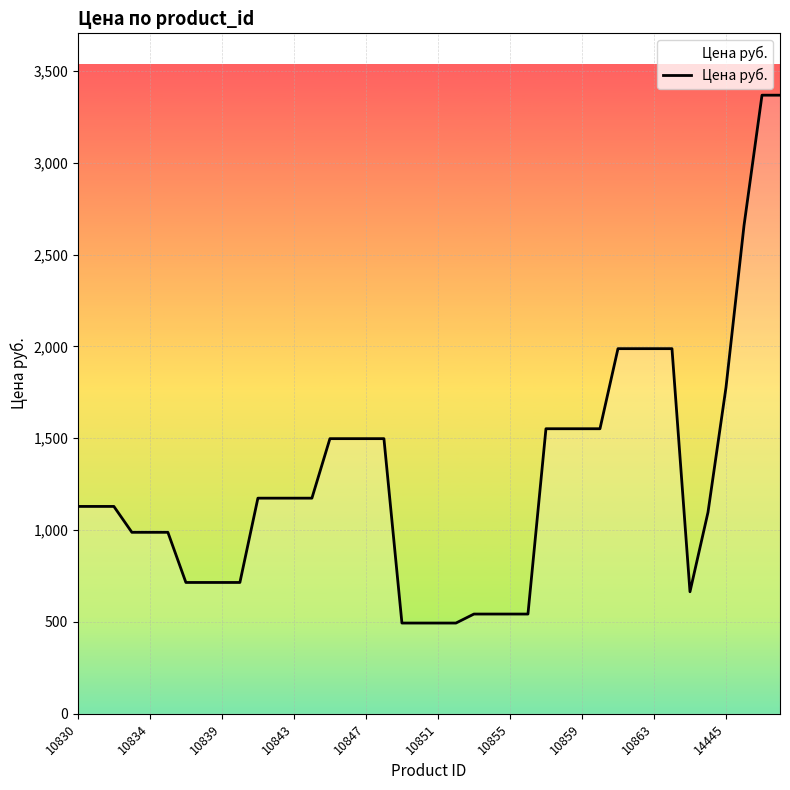

What is the difference between the maximum and minimum values?

2874.1